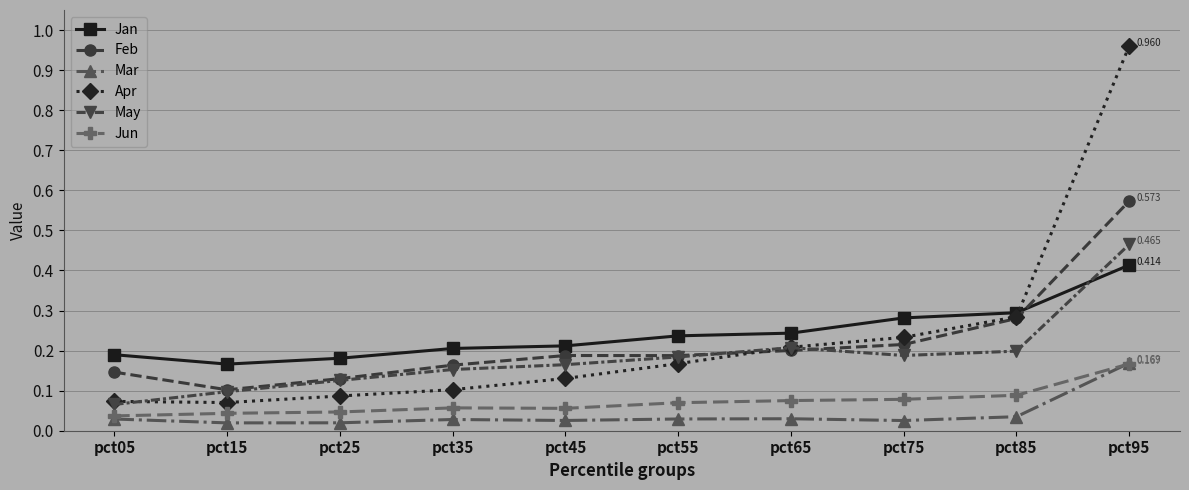

How many lines are shown in the chart?

6